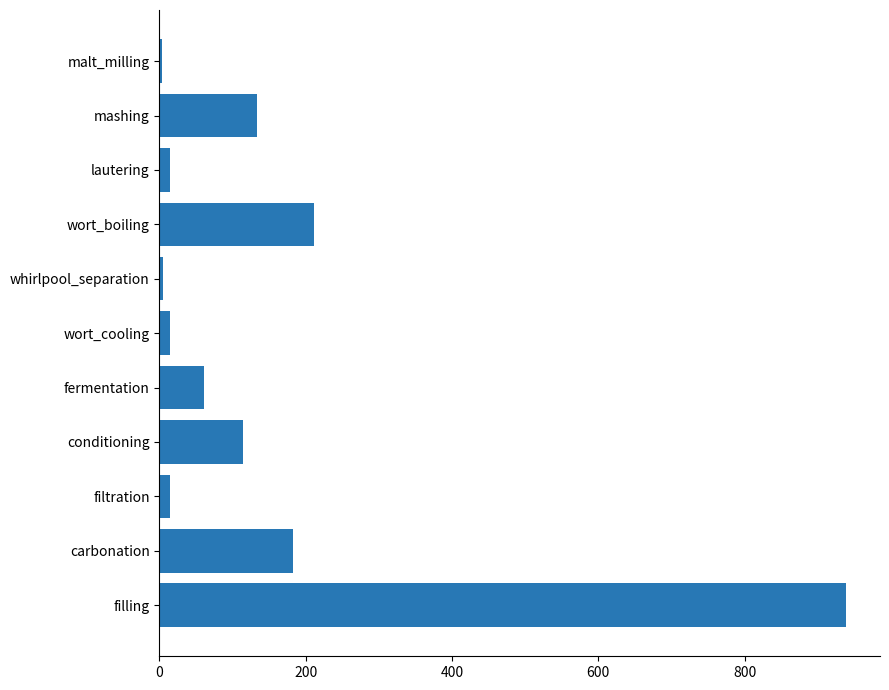

The value at conditioning is 114.6. True or false?

True